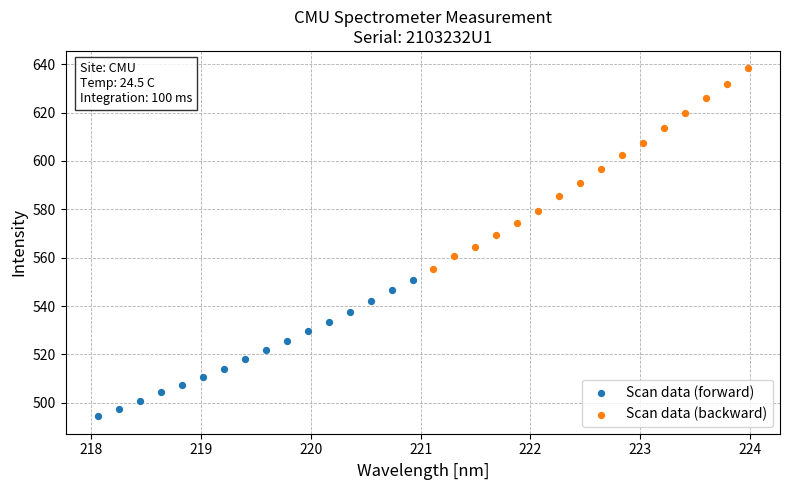

What are all the series names shown in the legend?

Scan data (forward), Scan data (backward)